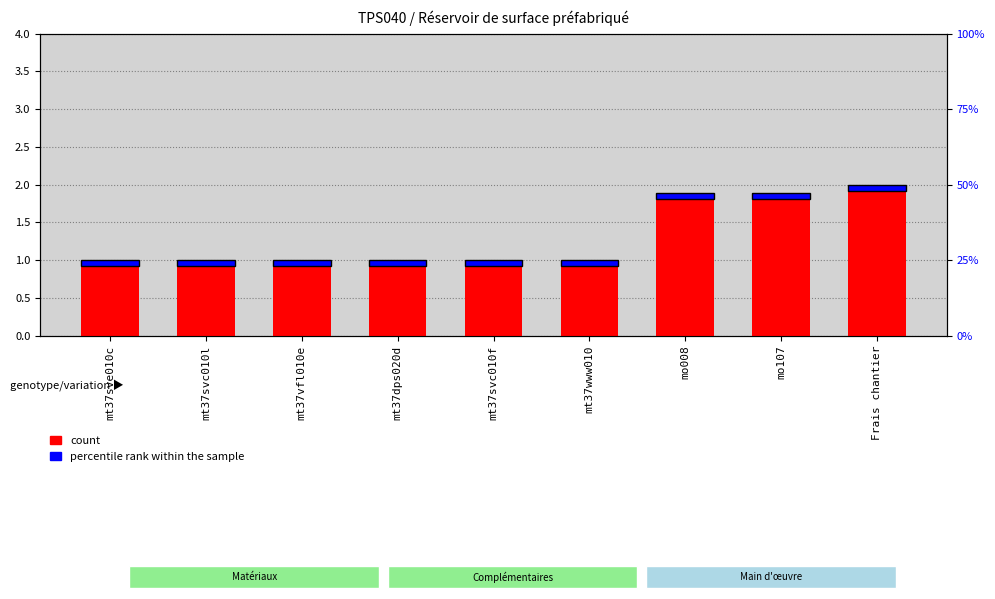

At which label does percentile rank within the sample reach its peak?

Frais chantier